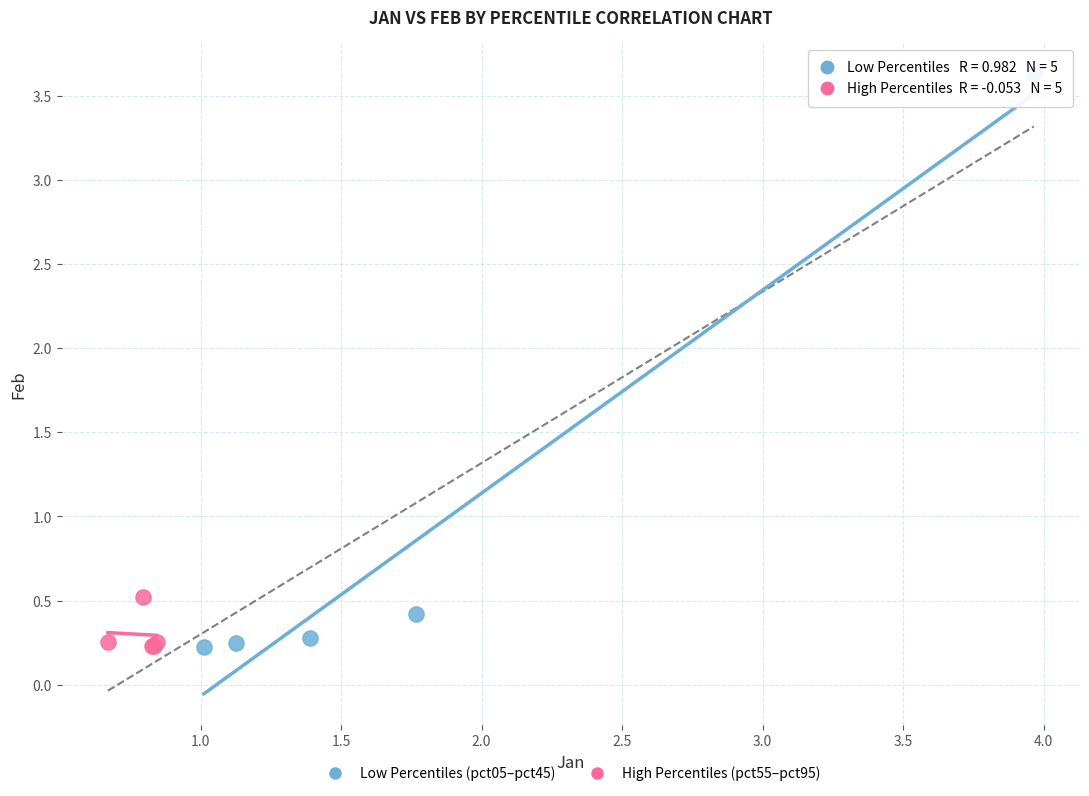

Which series contains the highest Y value?

Low Percentiles (pct05–pct45)